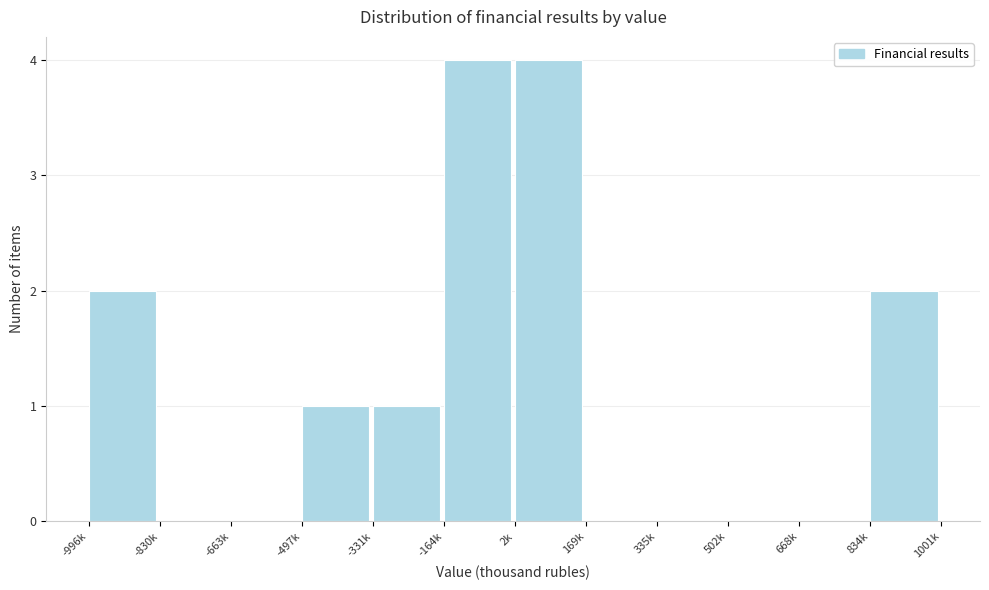

Reading left to right, list all the values displayed in this chart.

-996k=2	-830k=0	-663k=0	-497k=1	-331k=1	-164k=4	2k=4	169k=0	335k=0	502k=0	668k=0	834k=2